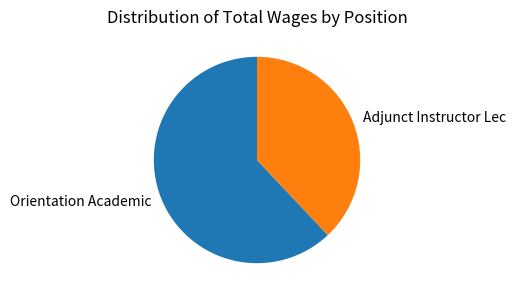

How many segments does this pie chart have?

2